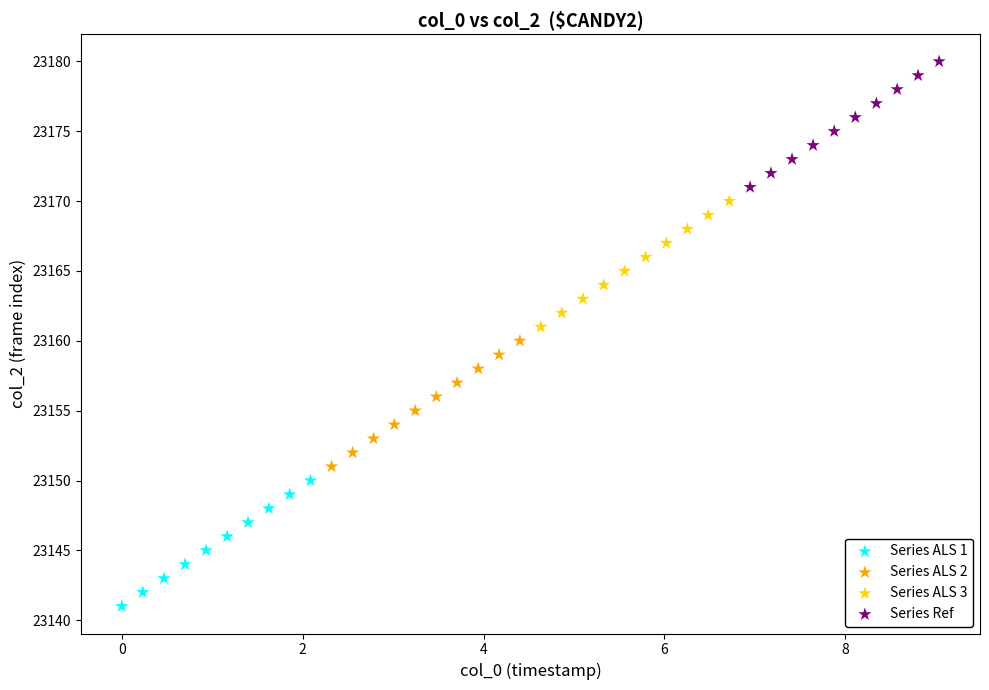

Which series contains the lowest Y value?

Series ALS 1